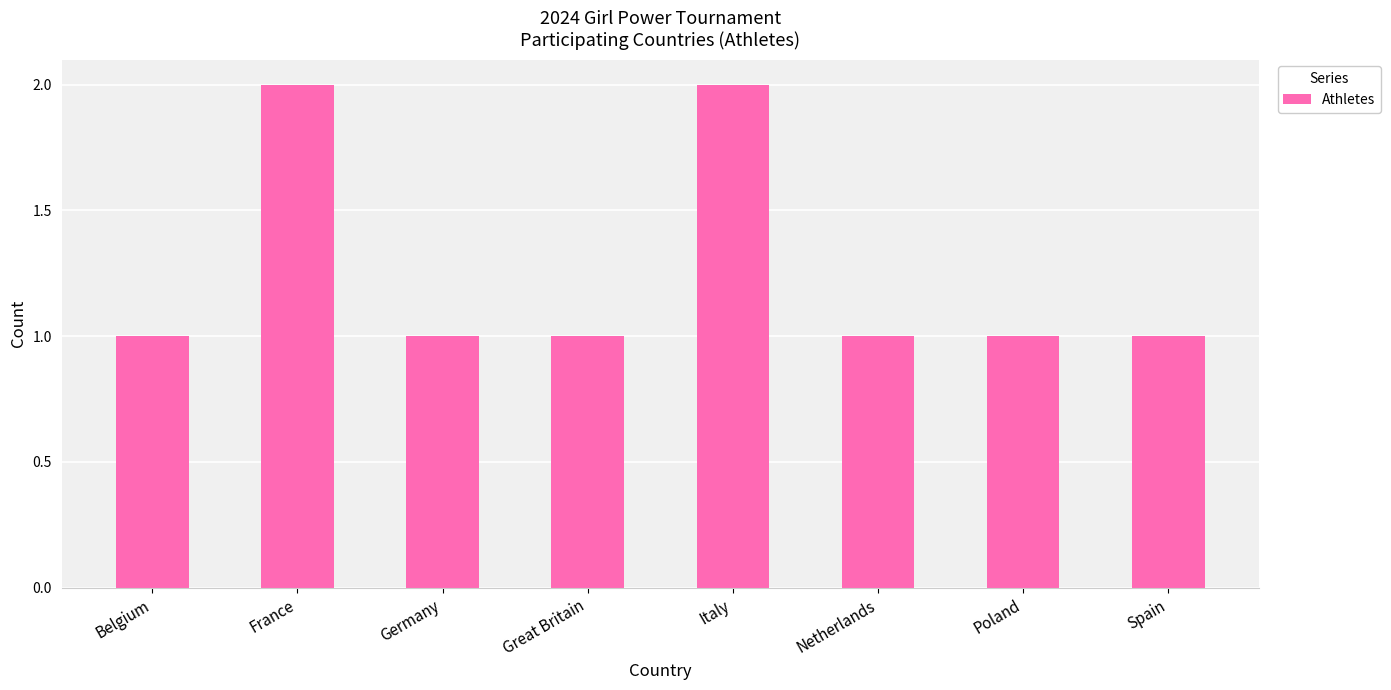

Approximately how many times larger is the value at Great Britain compared to France?

0.5